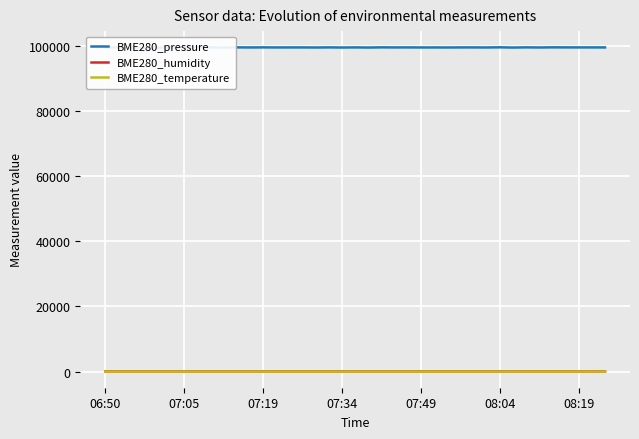

What is the highest value of the BME280_temperature series?

19.1